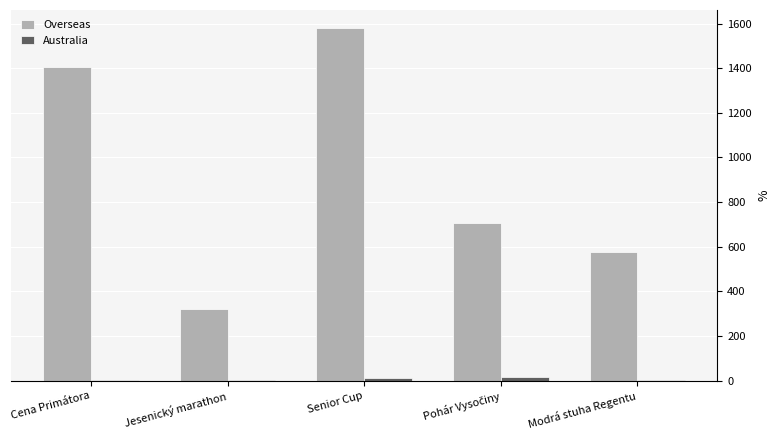

True or false: Overseas has a value of 578 at Modrá stuha Regentu.

True